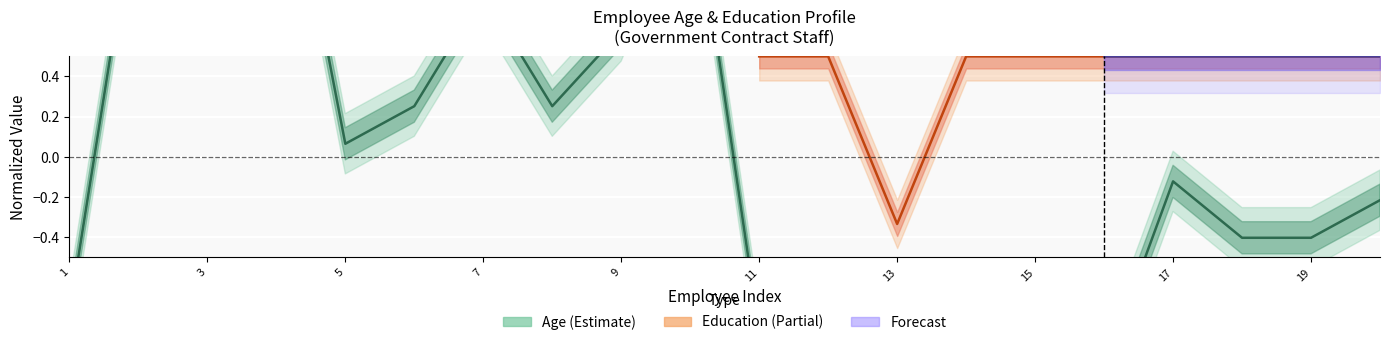

What is the minimum value shown in the chart?

-1.4